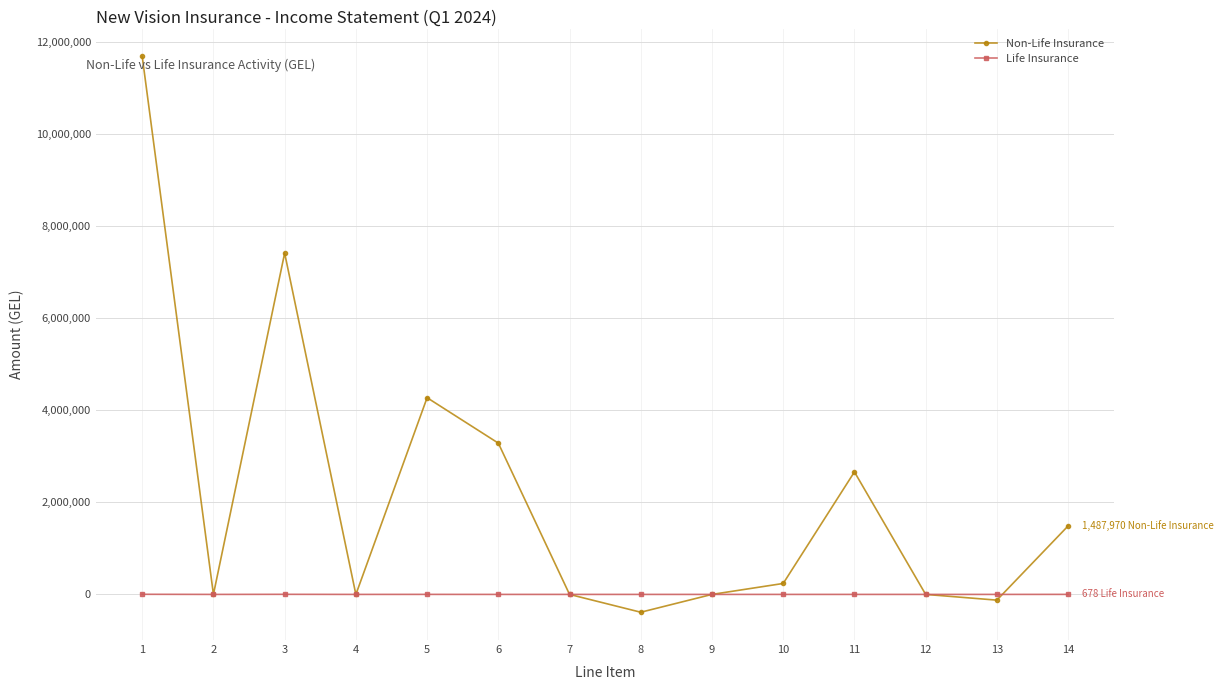

Between 10 and 11, which series saw the biggest shift?

Non-Life Insurance